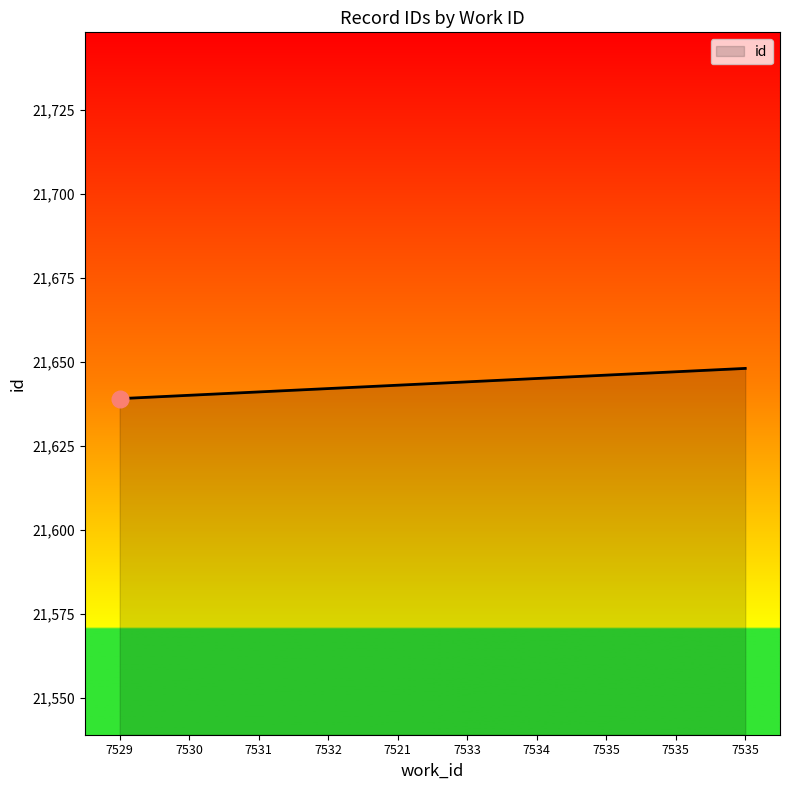

Is it true that the value at 7521 is 21643?

True